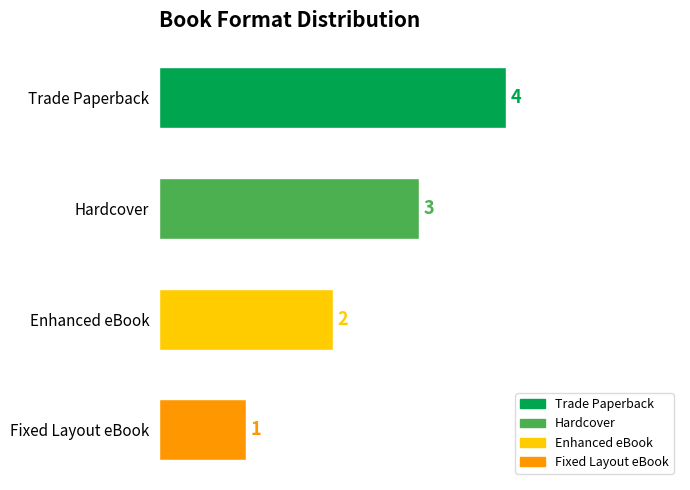

The chart shows a value of 1 at Fixed Layout eBook. True or false?

True